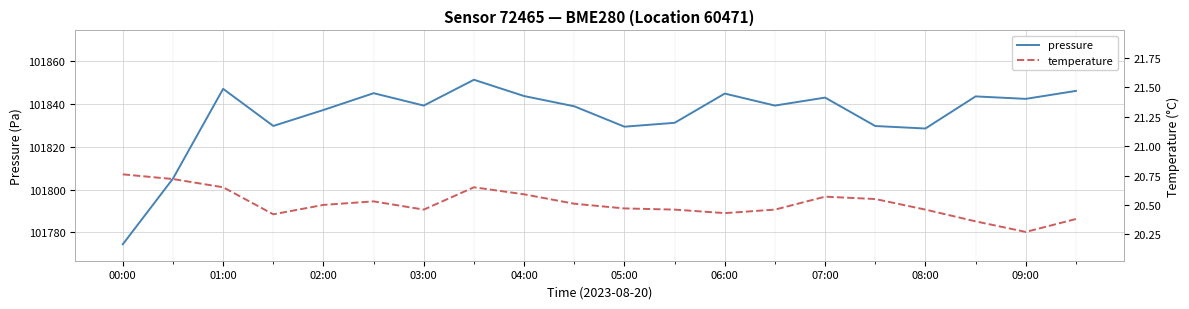

What is the value of the pressure point at the 16th from the left?

101829.7